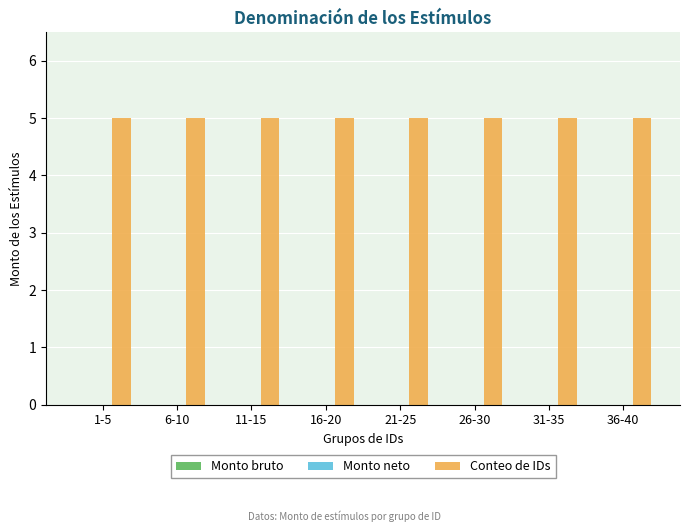

Is it true that Monto neto equals 0 at 26-30?

True